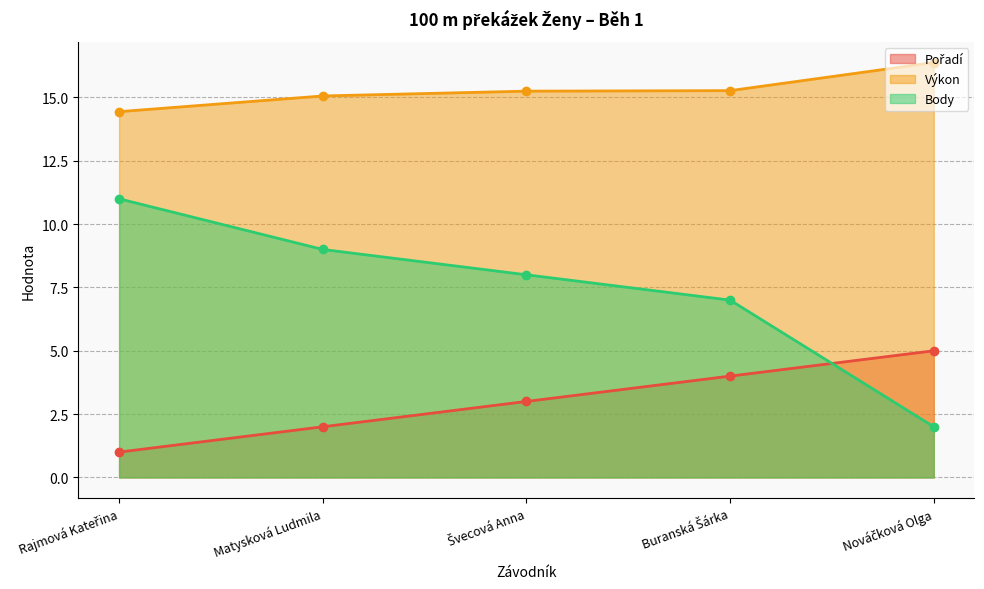

Rank the series by their average value, from highest to lowest.

Výkon, Body, Pořadí